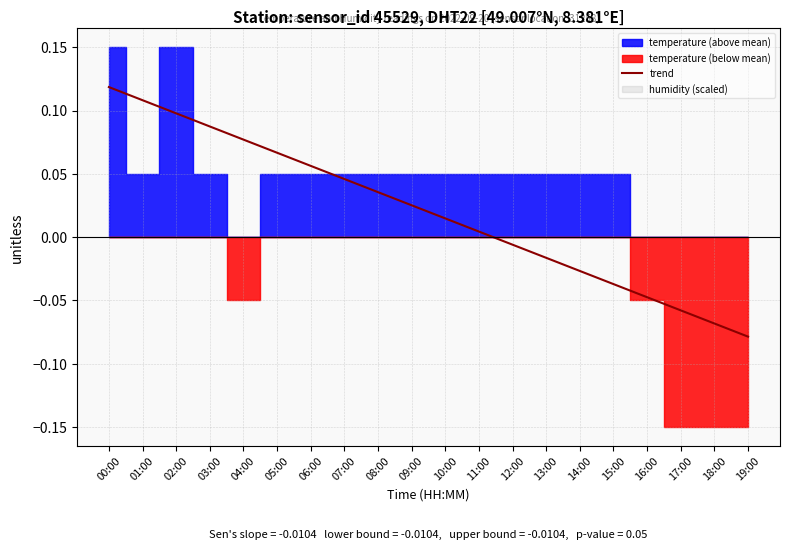

What is the minimum value shown in the chart?

-0.1